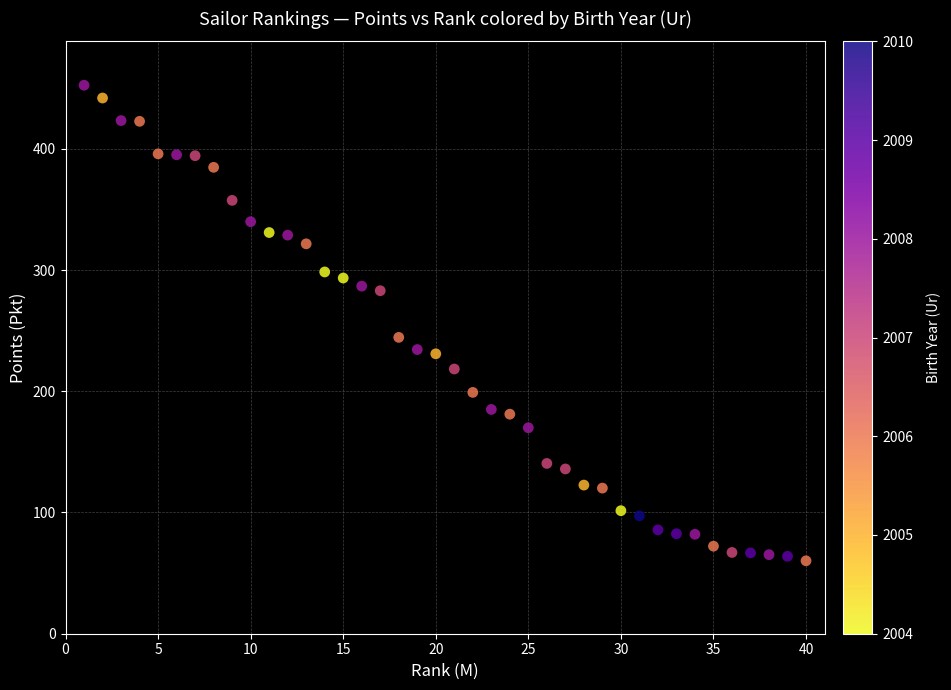

What is the range of Y values (max minus min)?

392.3